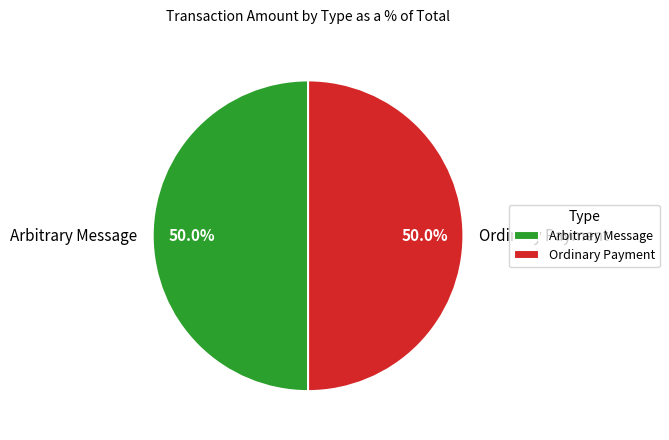

Approximately how many times larger is the value at Ordinary Payment compared to Arbitrary Message?

1.0